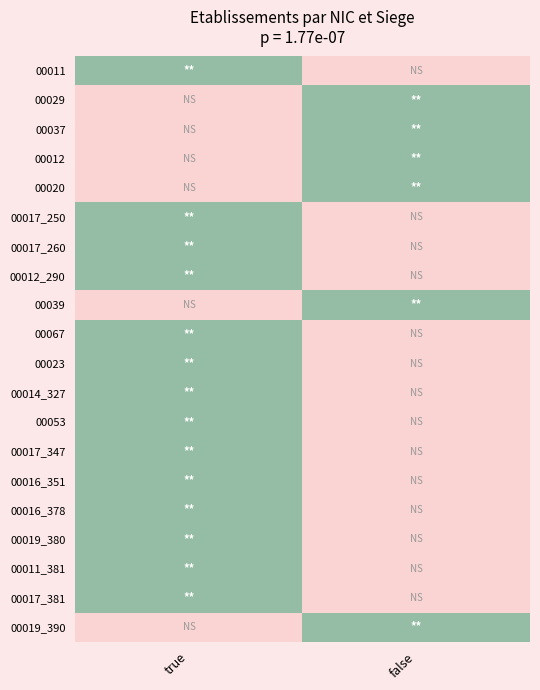

What is the spread (max minus min) of values at false?

1